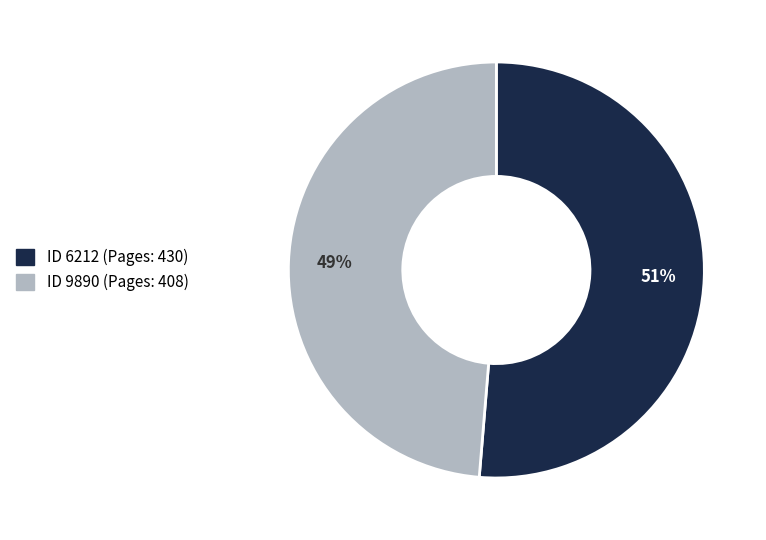

Is there any slice that represents more than half of the pie?

Yes